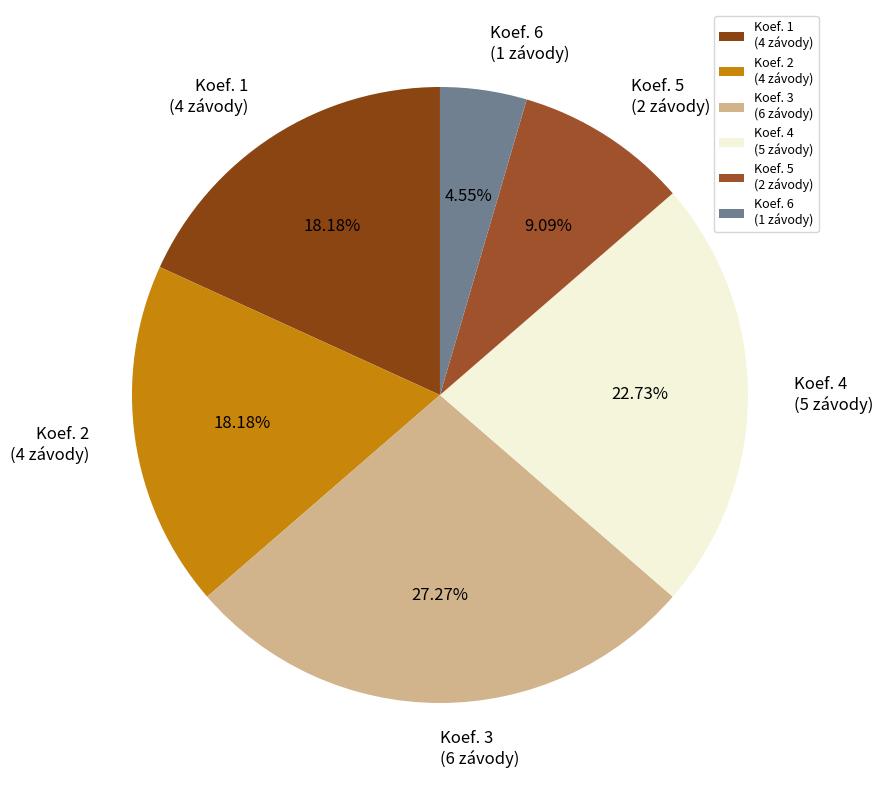

Does Koef. 5 (2 závody) account for over 50% of the chart?

No